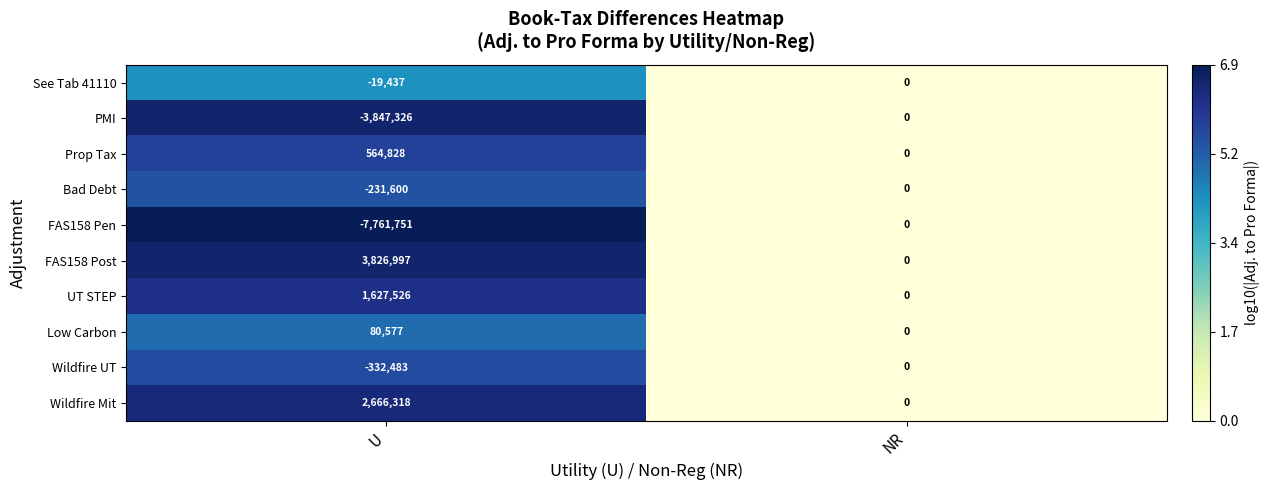

How many positive values does the Low Carbon series have?

1